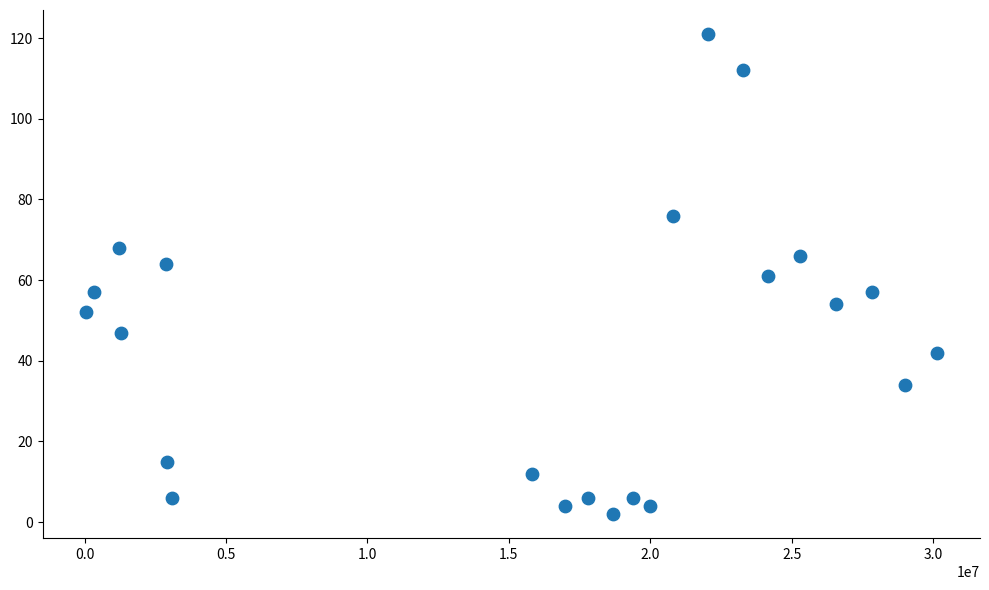

What is the range of Y values (max minus min)?

119